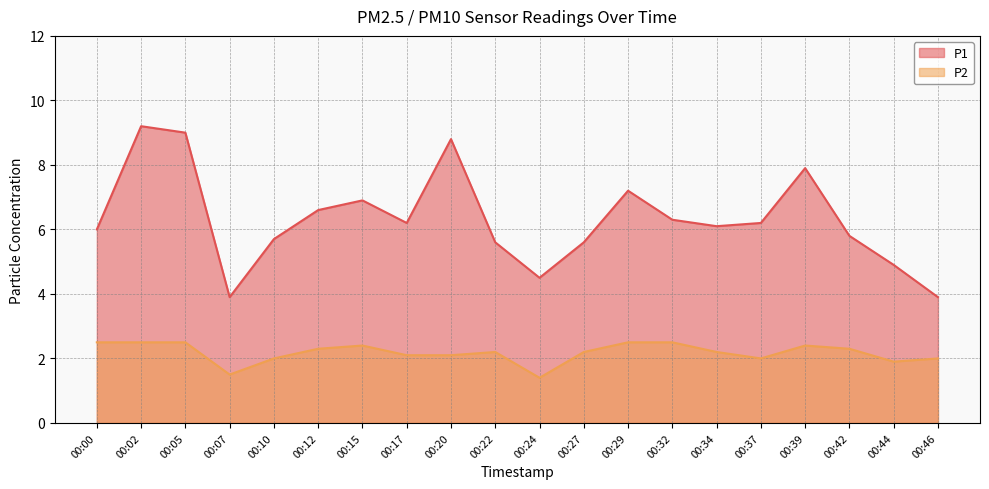

Which series changed the most between 00:15 and 00:32?

P1